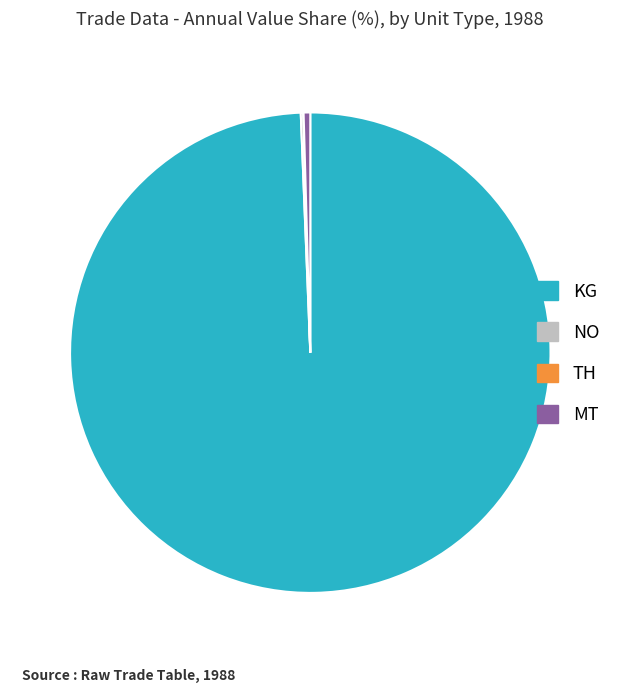

What is the majority slice?

KG